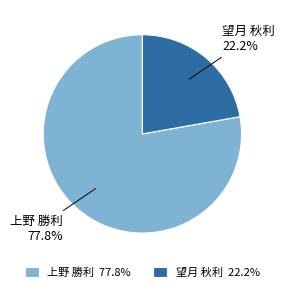

Which category accounts for the majority?

上野 勝利